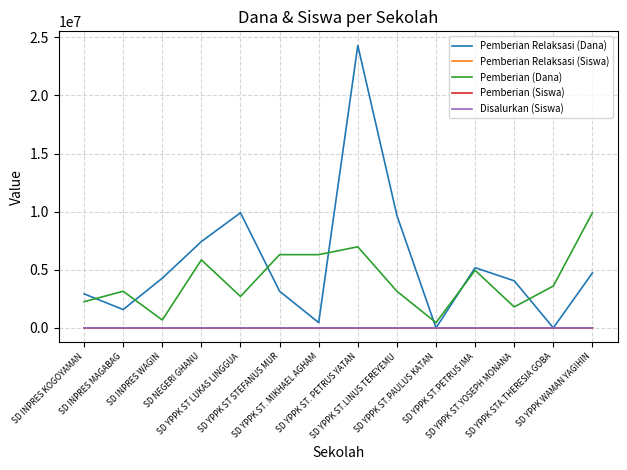

After their last crossing, which series has the higher values: Pemberian (Dana) or Pemberian Relaksasi (Dana)?

Pemberian (Dana)